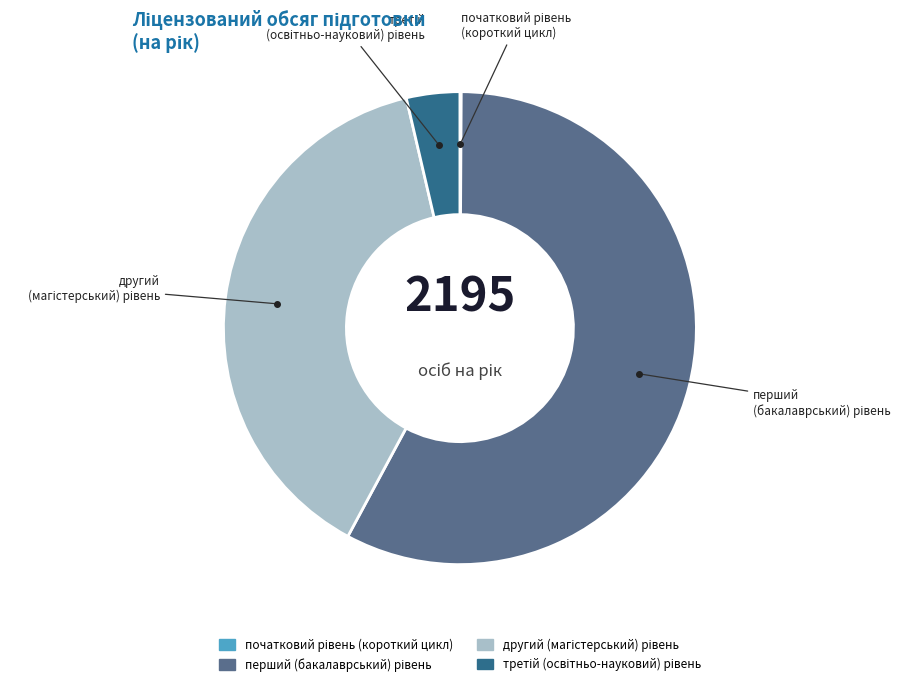

Is there a majority slice in this chart?

Yes